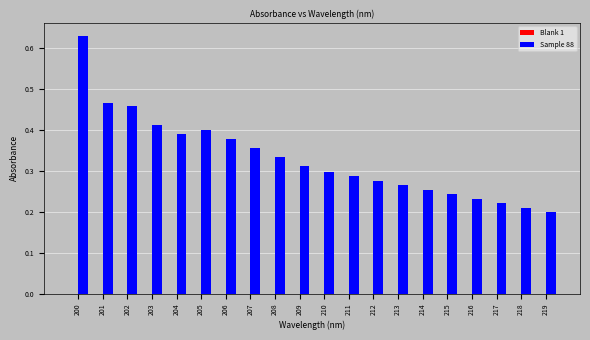

The value at 204 is 0.7. True or false?

False